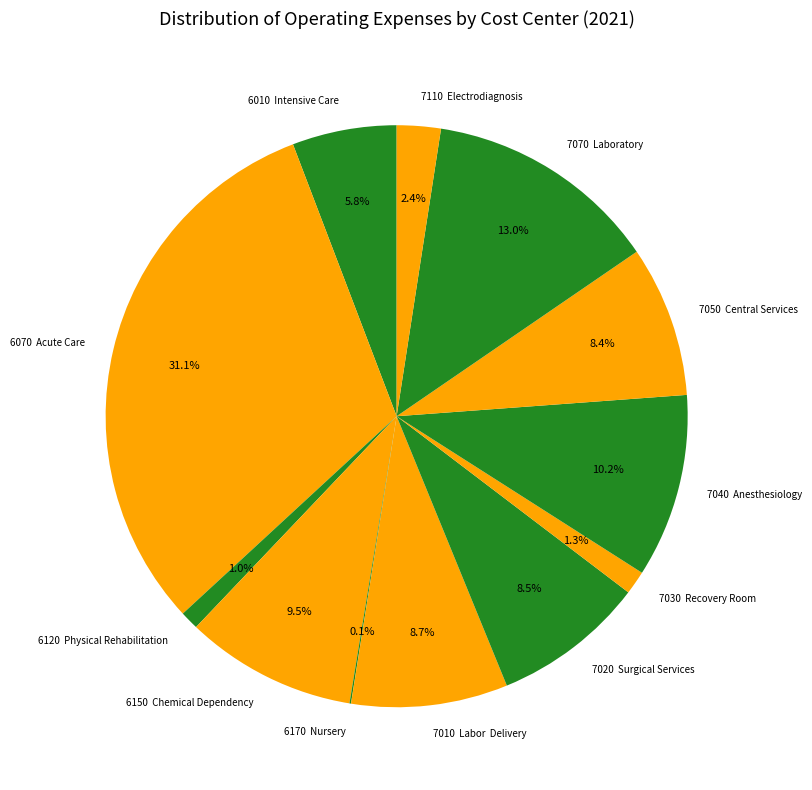

Which category has the biggest portion of the pie?

6070 Acute Care